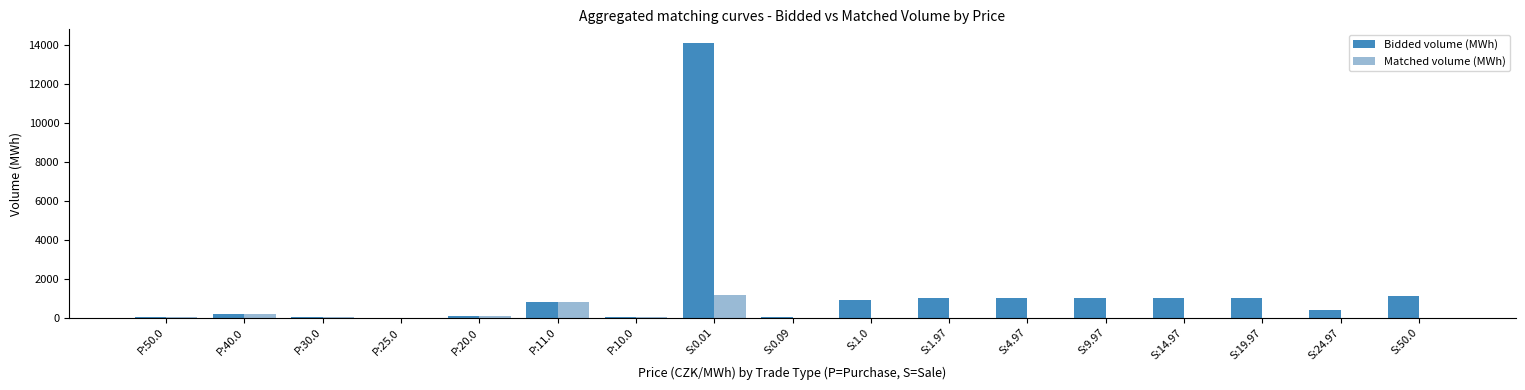

At which category does the chart reach its peak across all series?

S:0.01